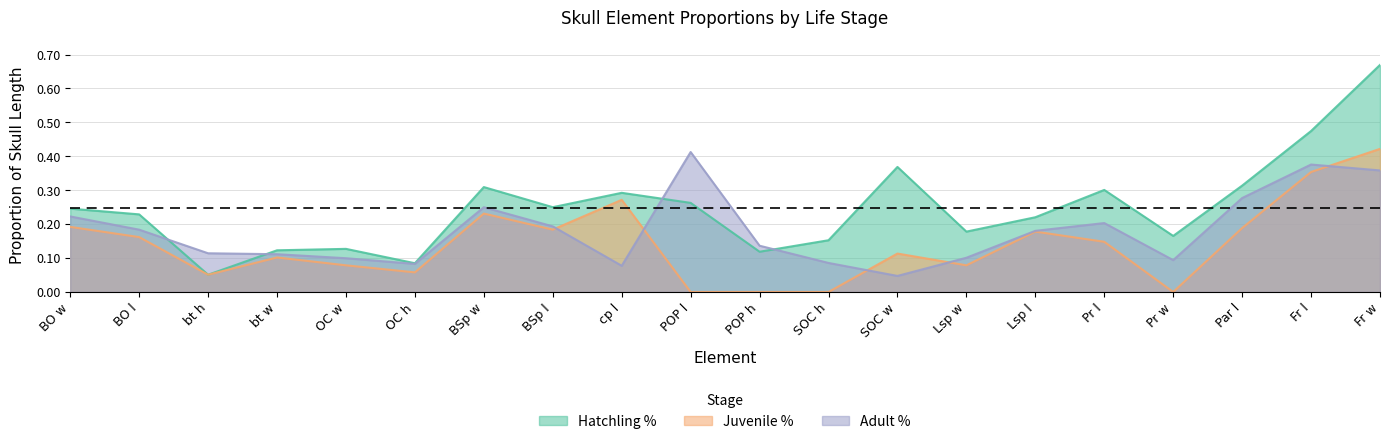

The Juvenile % series shows 0.1 at Par l. True or false?

False